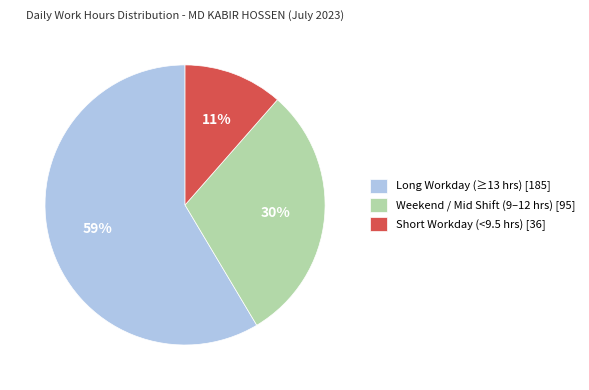

What is the largest slice in the pie chart?

Long Workday (≥13 hrs) [185]